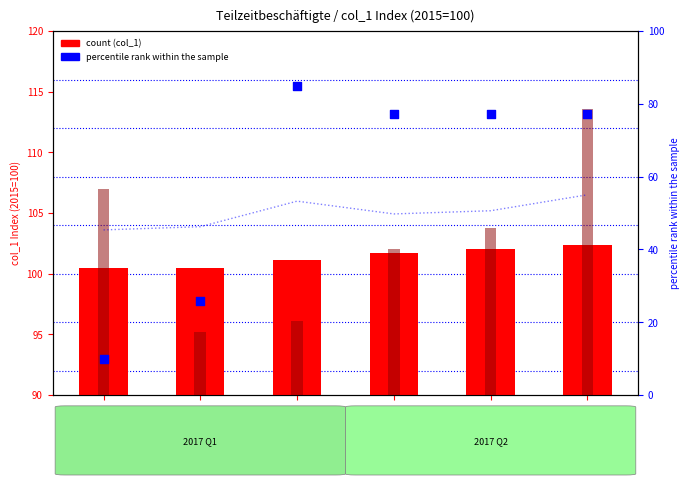

Which series contains the lowest Y value?

col_8 (percentile rank)